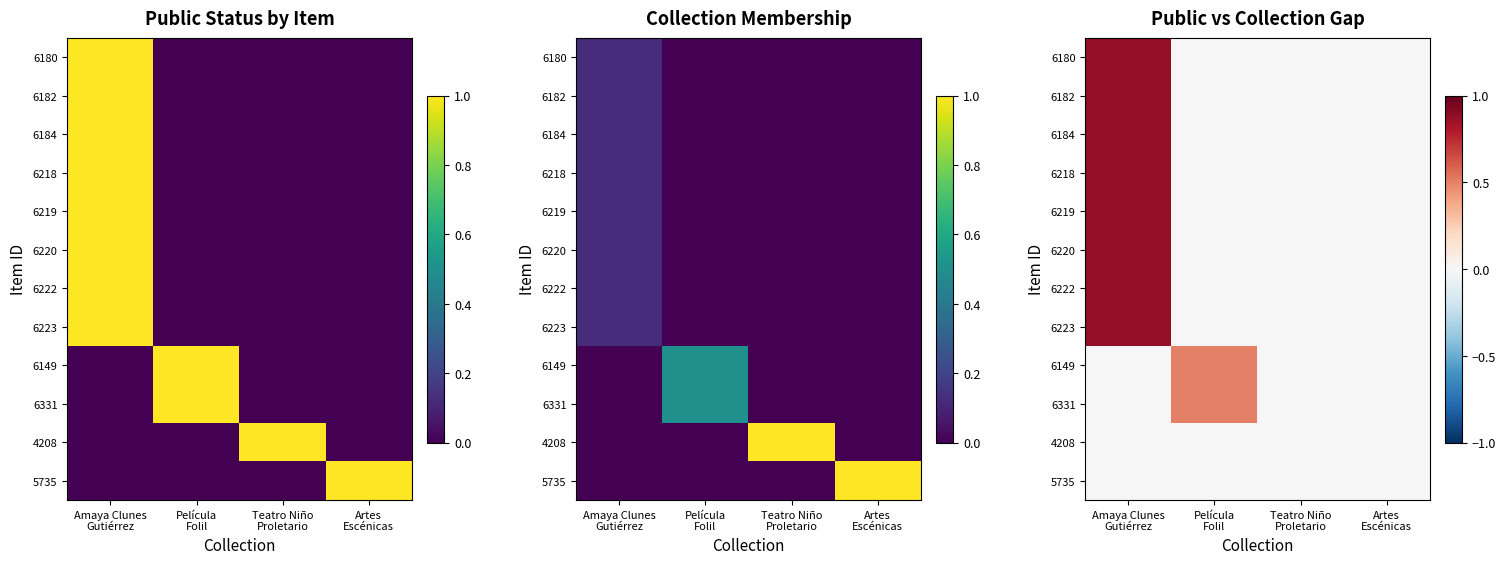

At which category does the chart reach its peak across all series?

Amaya Clunes
Gutiérrez